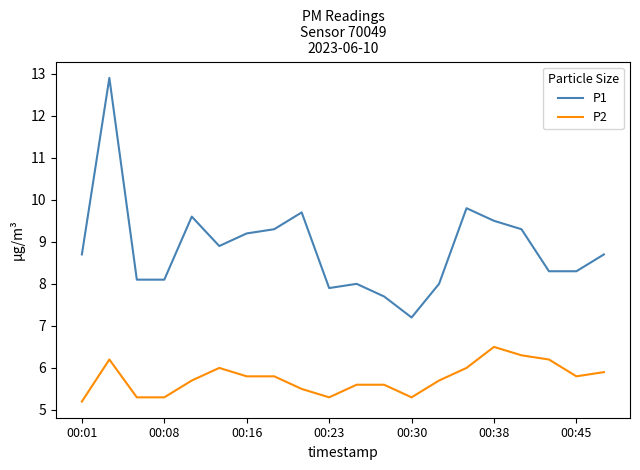

What is the greatest value displayed?

12.9